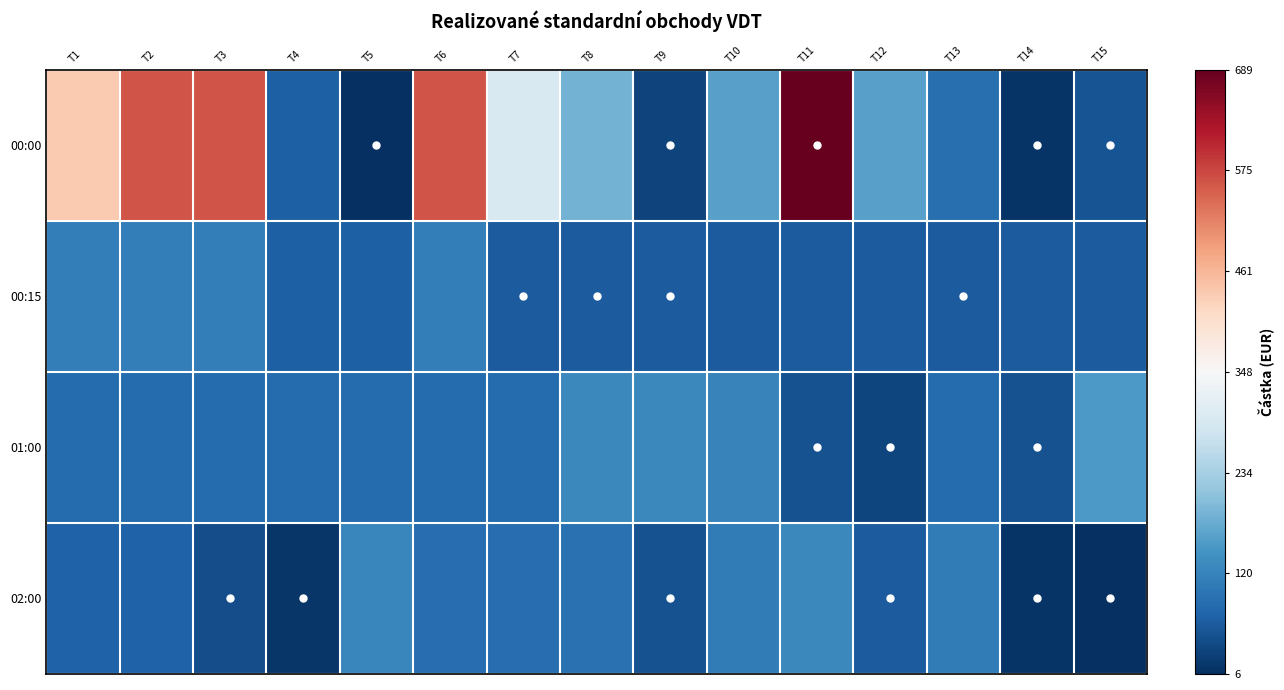

Which series has the widest spread of values?

00:00